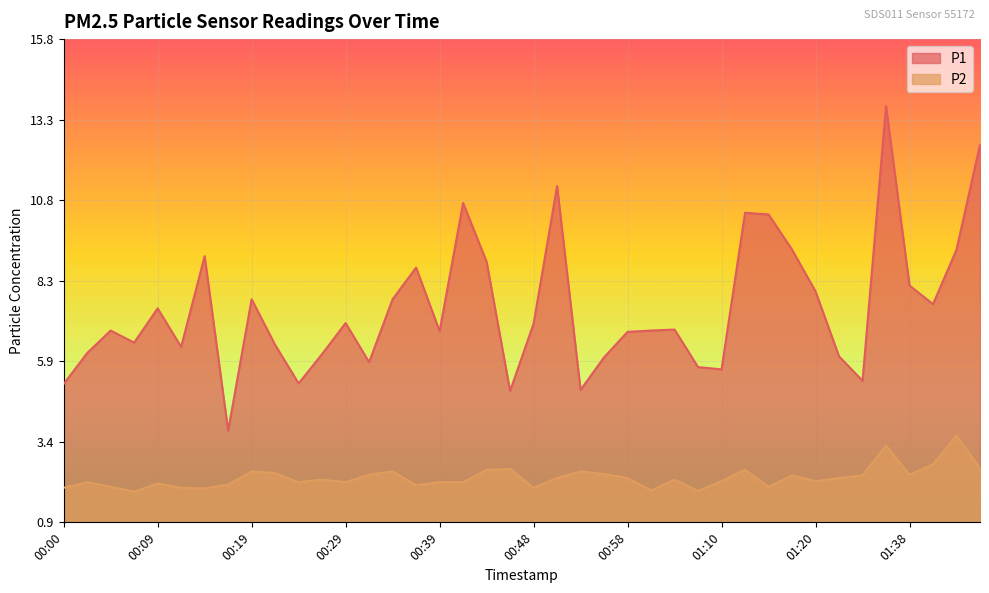

At which category does P2 reach its first local valley?

00:07